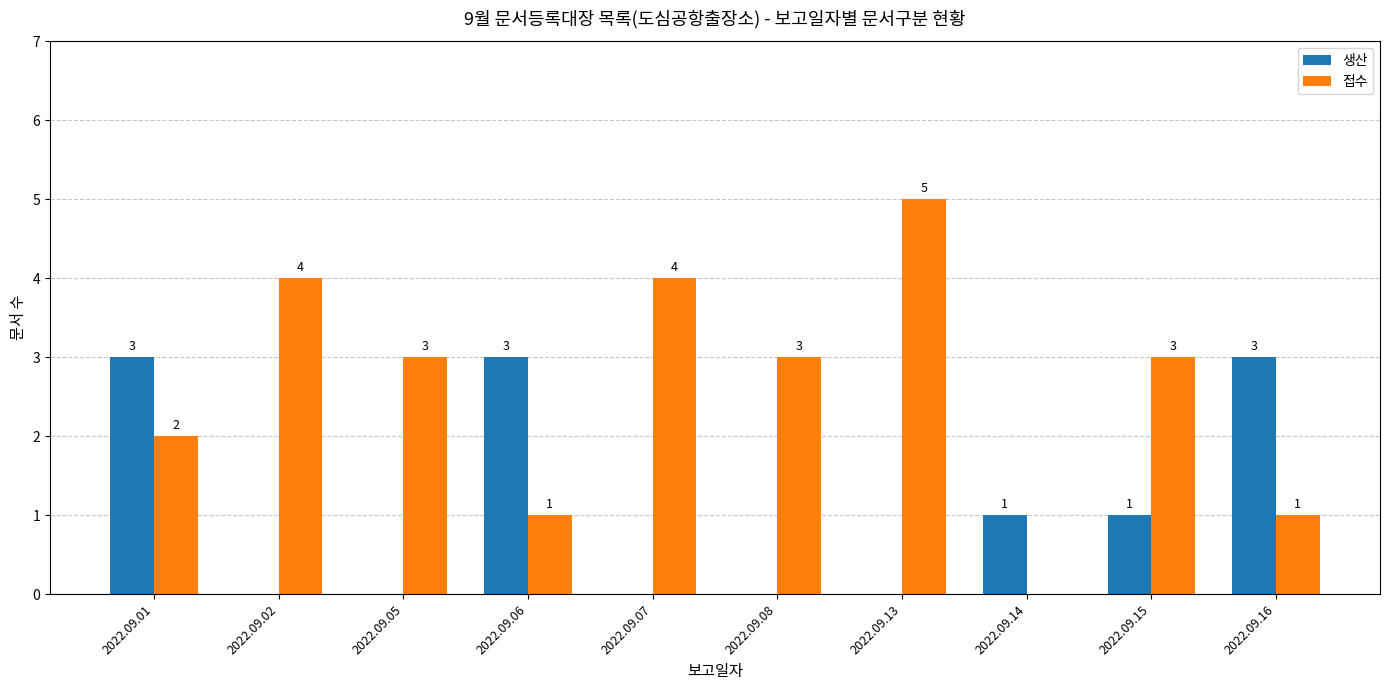

Count the number of data series in this chart.

2